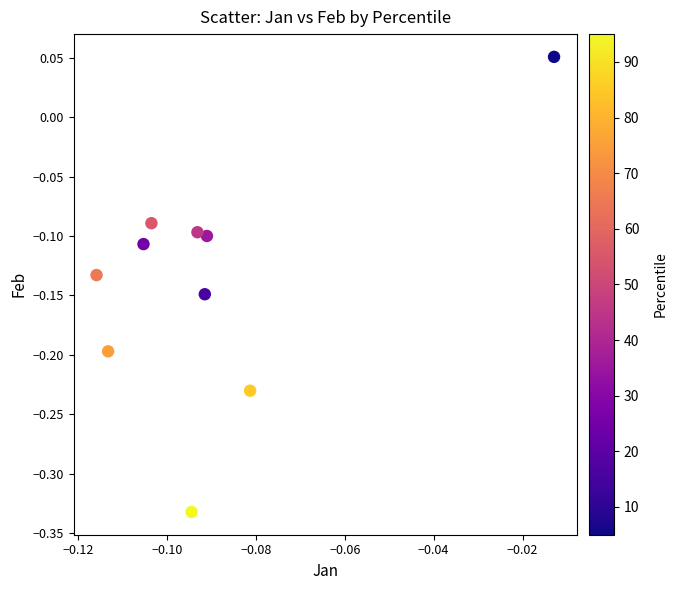

What is the range of Y values (max minus min)?

0.4